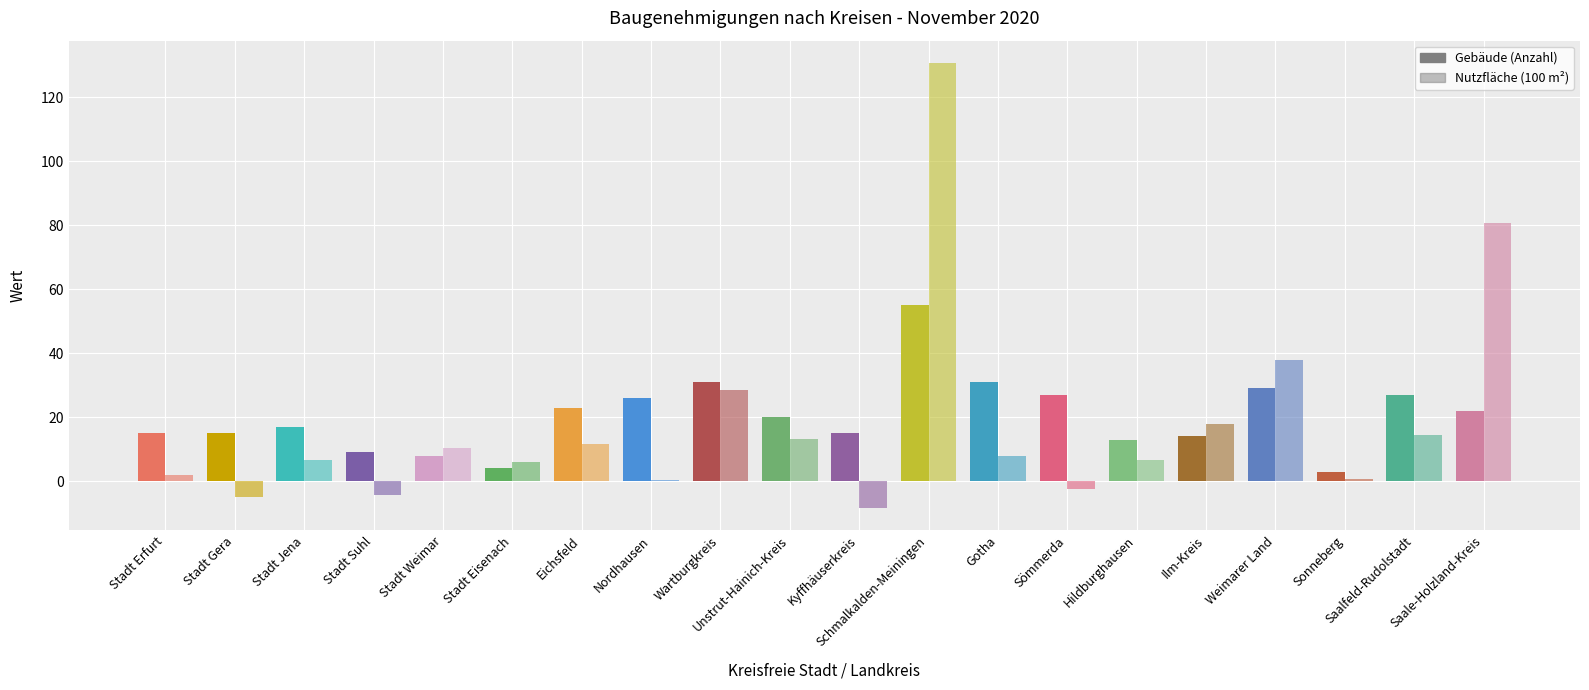

What is the approximate value of Gebäude (Anzahl) at Nordhausen?

26.0